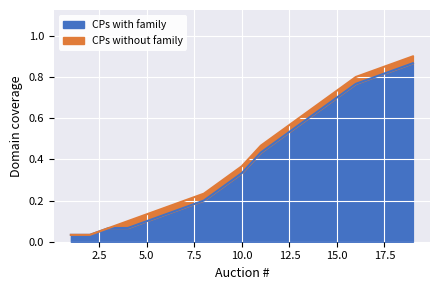

True or false: CPs without family and CPs with family cross at least once.

False